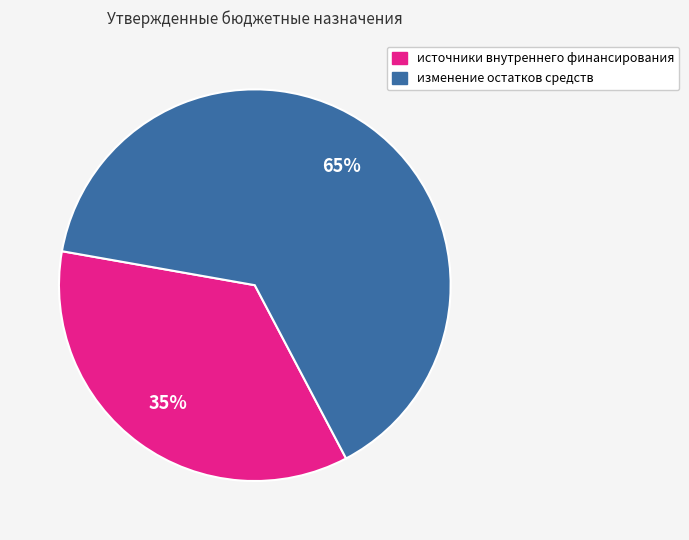

Does any single category account for the majority?

Yes